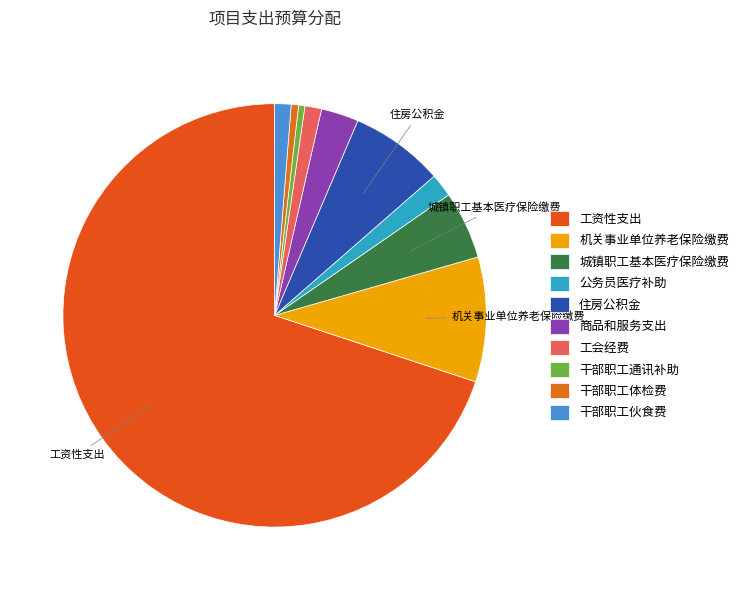

How many slices are in this pie chart?

10